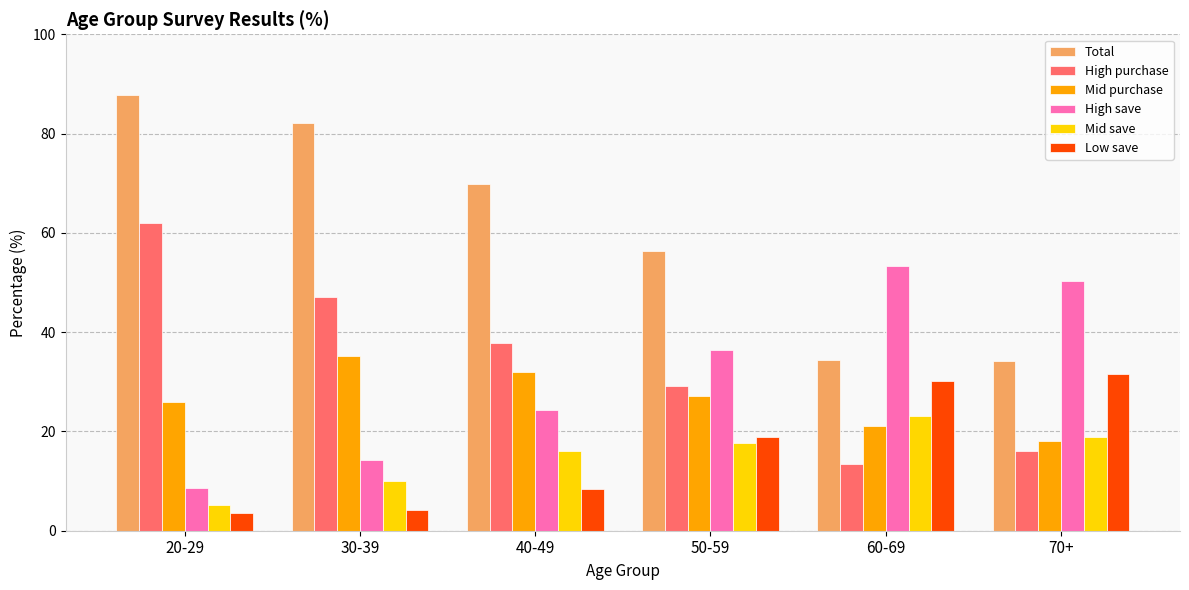

What is the lowest value of the Total series?

34.1